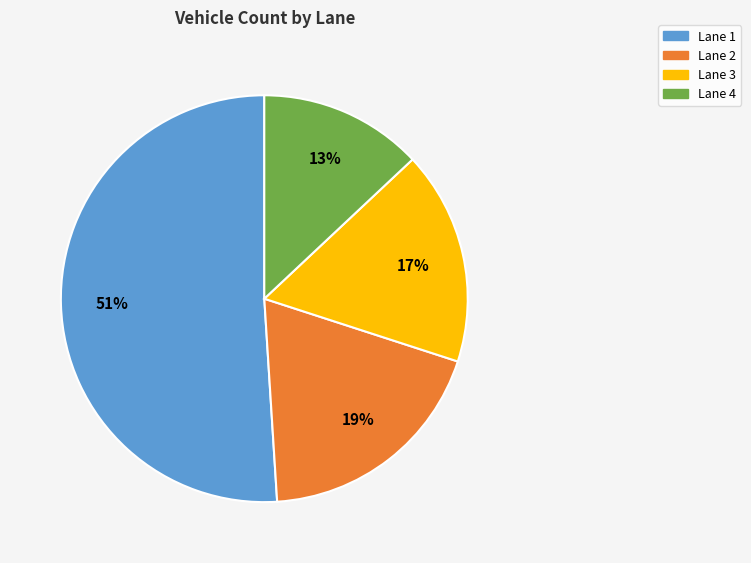

Is there a majority slice in this chart?

Yes